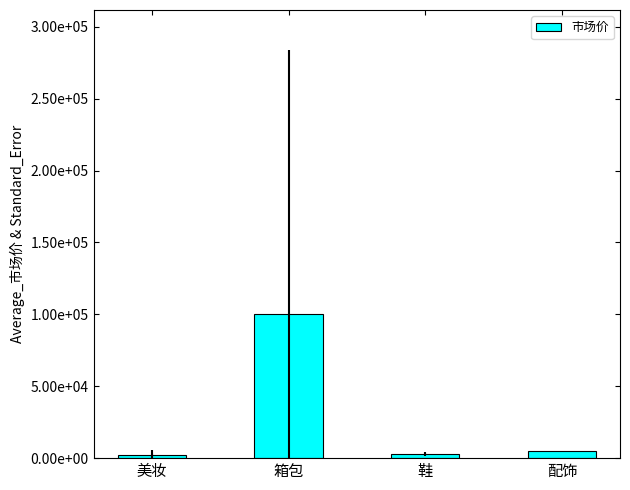

Is it true that the value at 美妆 is 2113.2?

True